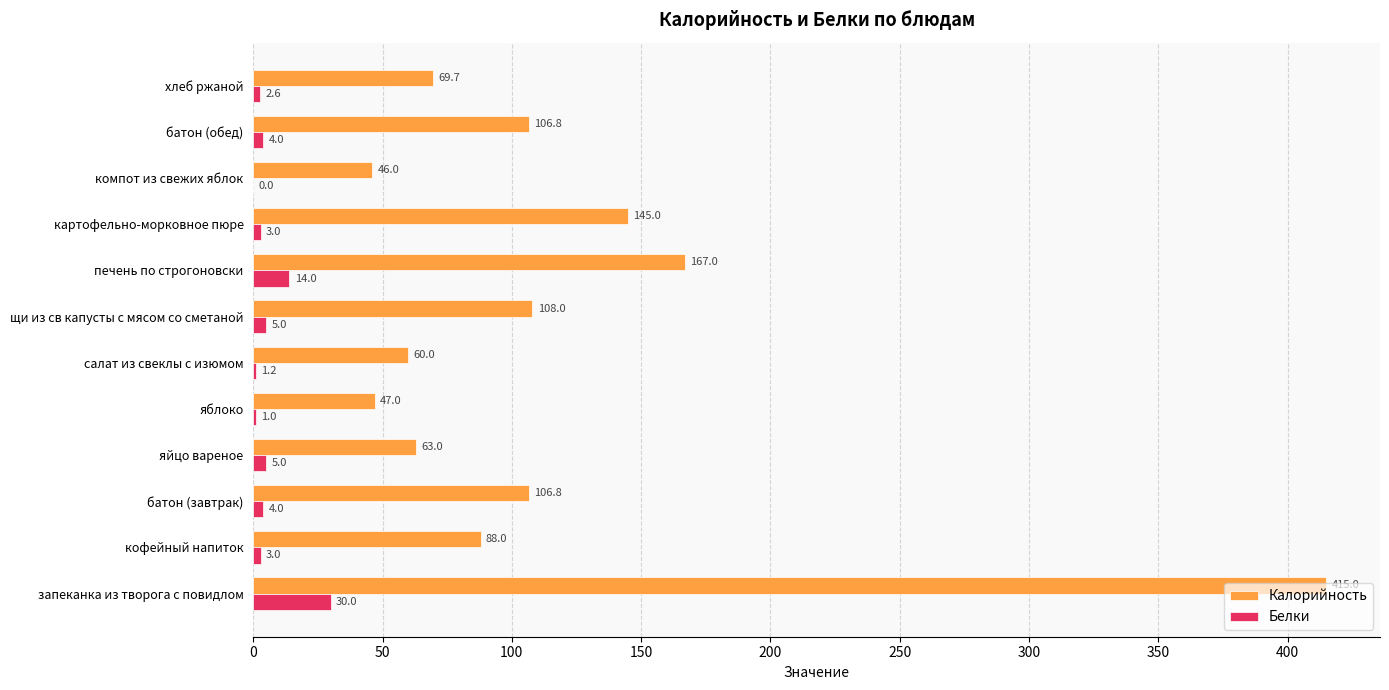

Is it true that Калорийность equals 106.8 at батон (обед)?

True